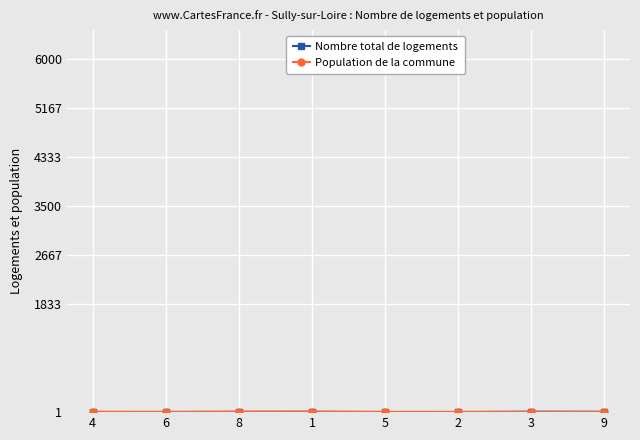

How many lines are shown in the chart?

2